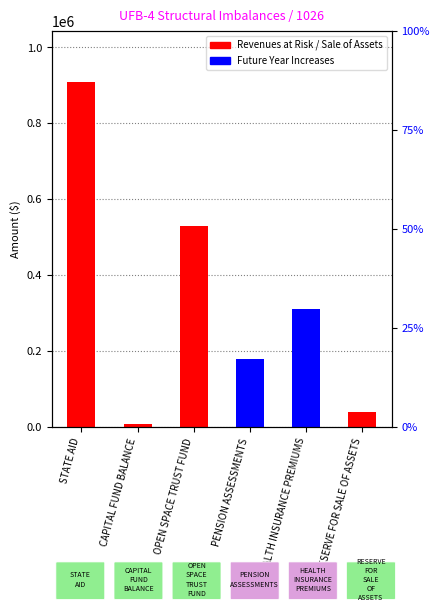

Is it true that the value at OPEN SPACE TRUST FUND is 356257?

False